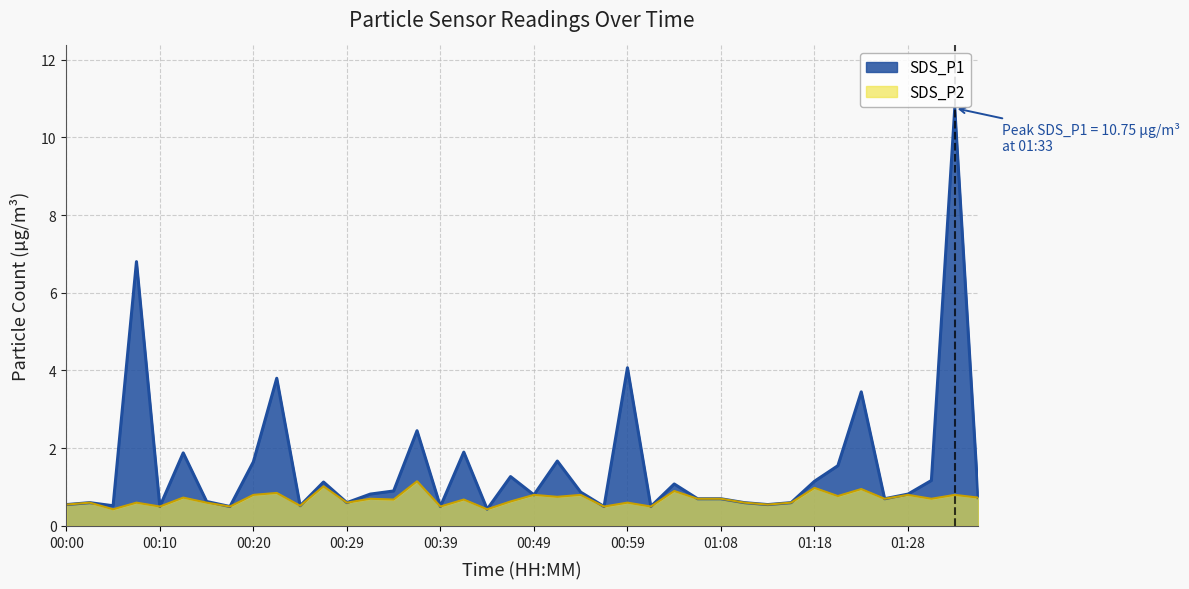

What is the difference between the maximum and minimum values in the SDS_P1 series?

10.3